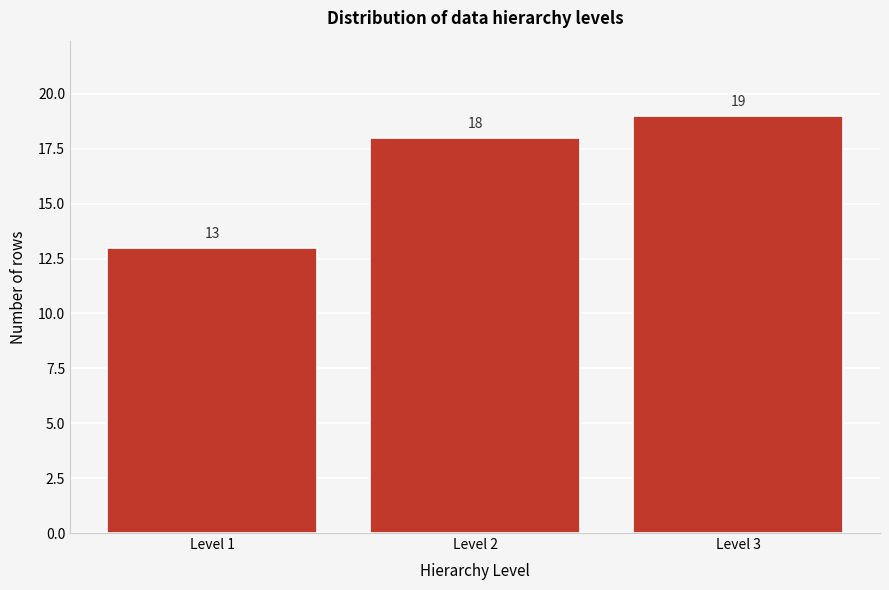

Reading right to left, what are all the values shown in this chart?

19	18	13